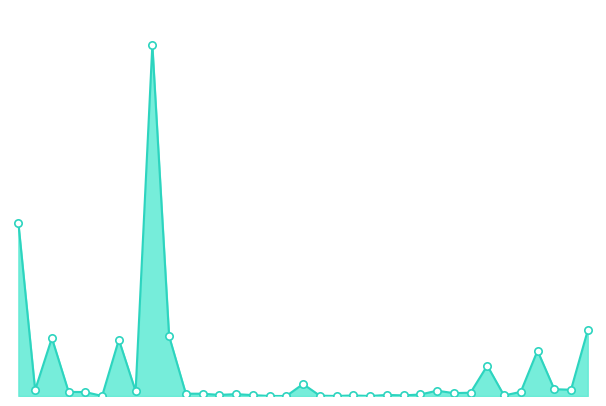

Is this an area chart (filled region under the line)?

Yes